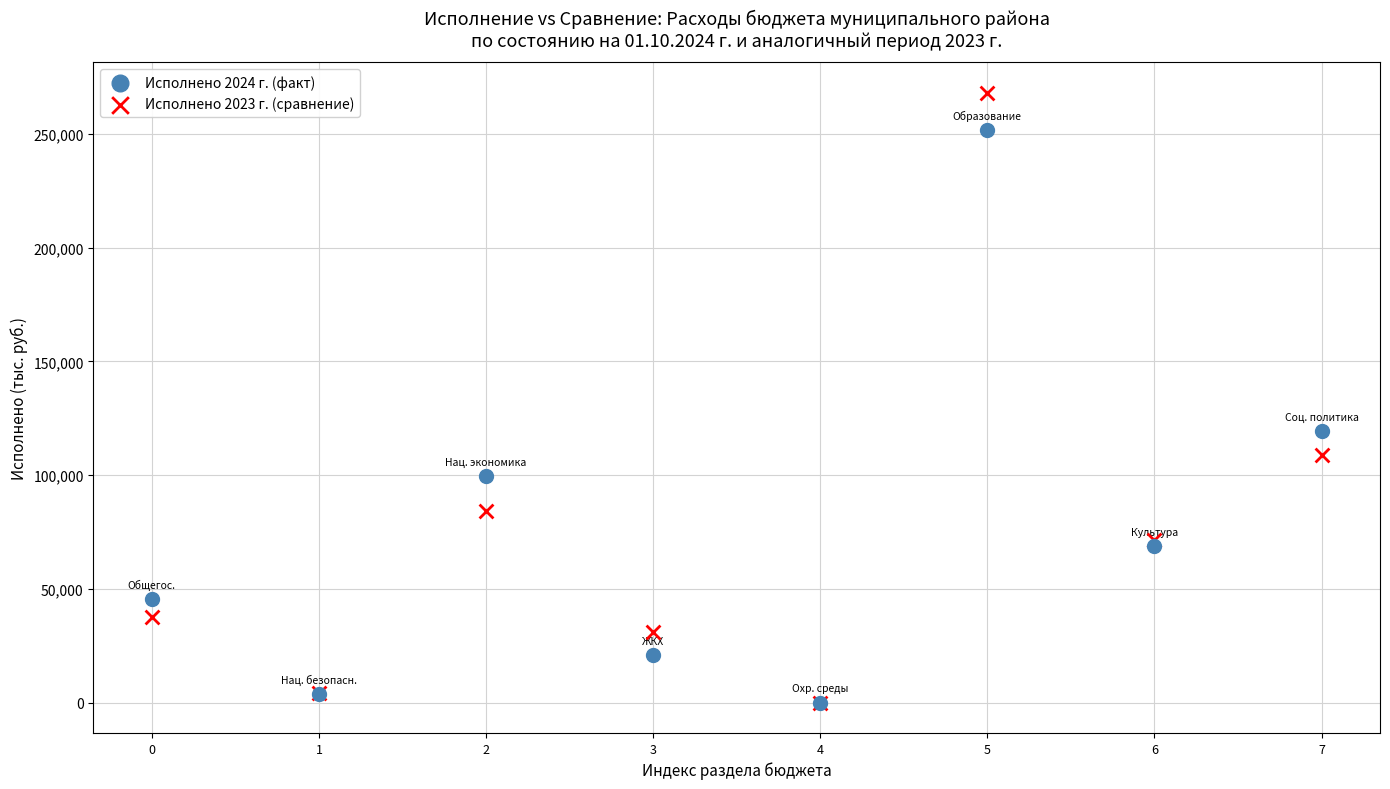

Across all series, what Y value is closest to 134088?

119281.5